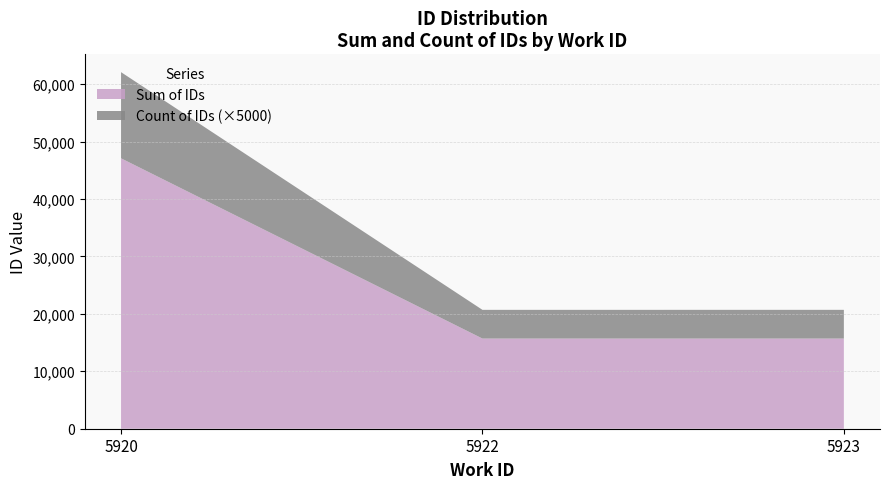

Where is Sum of IDs nearest to the value 31395?

5923